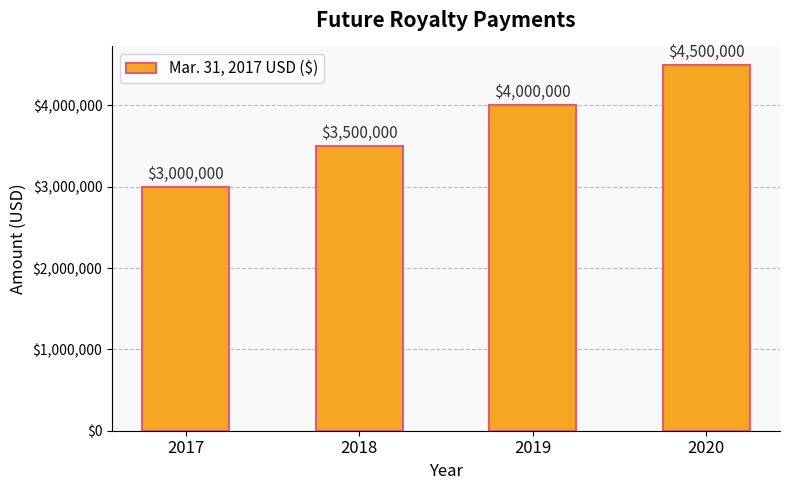

List the labels in order of value, largest first.

2020, 2019, 2018, 2017